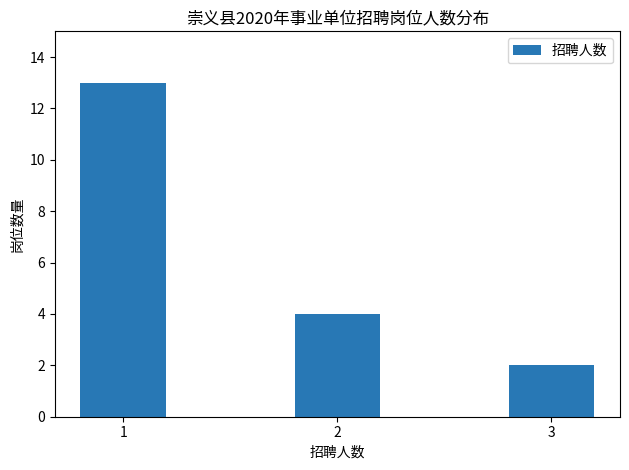

Reading left to right, extract all data points from this chart.

1=13	2=4	3=2